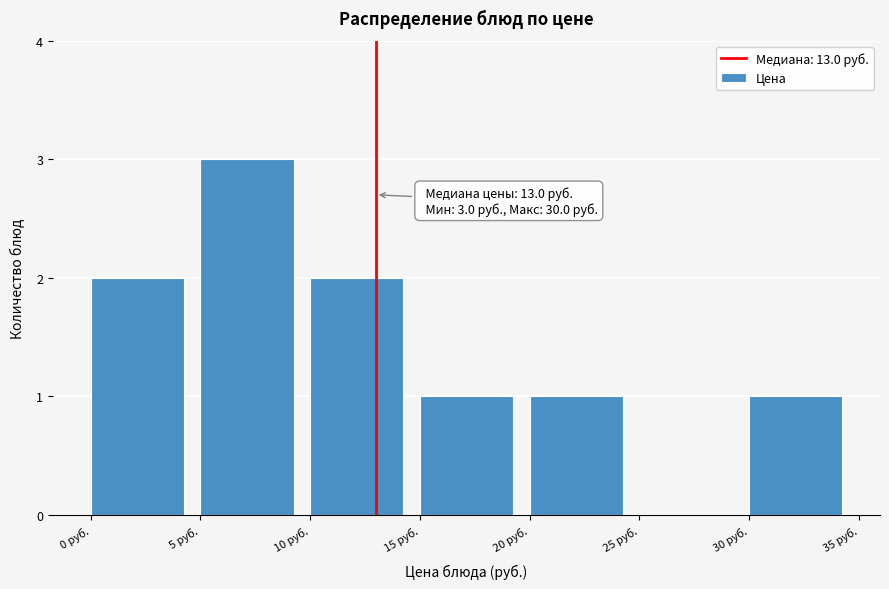

Which range on the x-axis has the tallest bar?

5 to 10